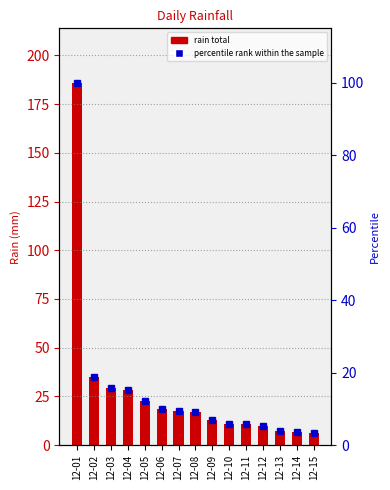

Does the chart contain stacked bars?

No